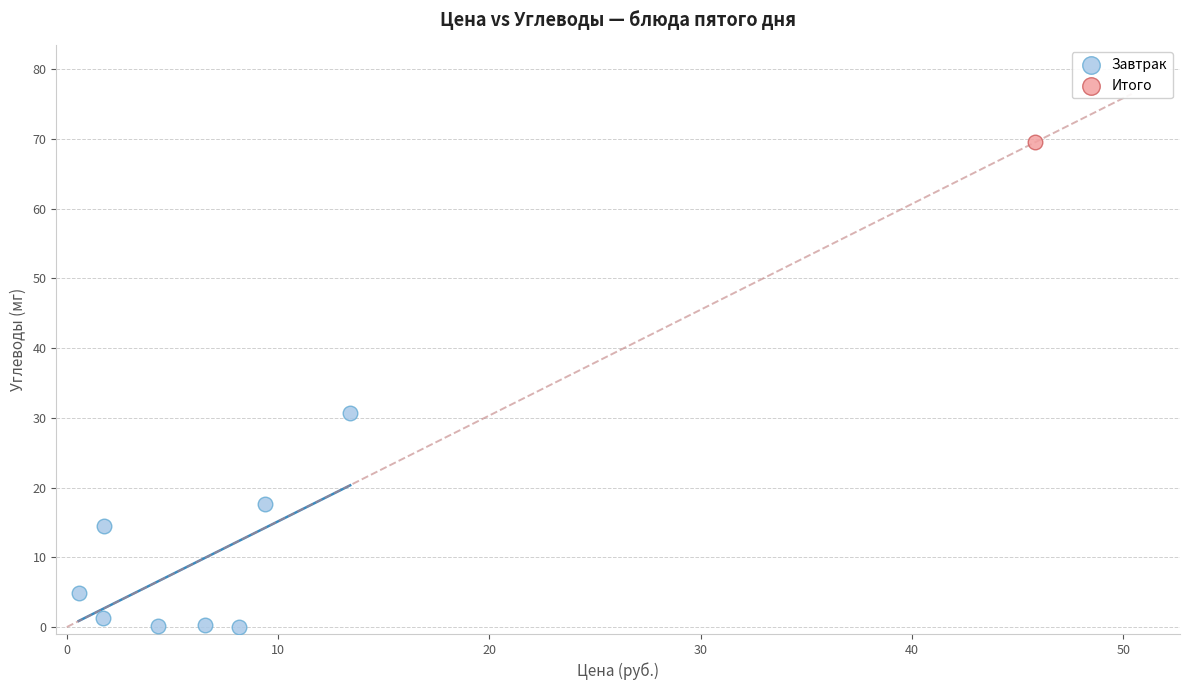

What are all the series names shown in the legend?

Завтрак, Итого